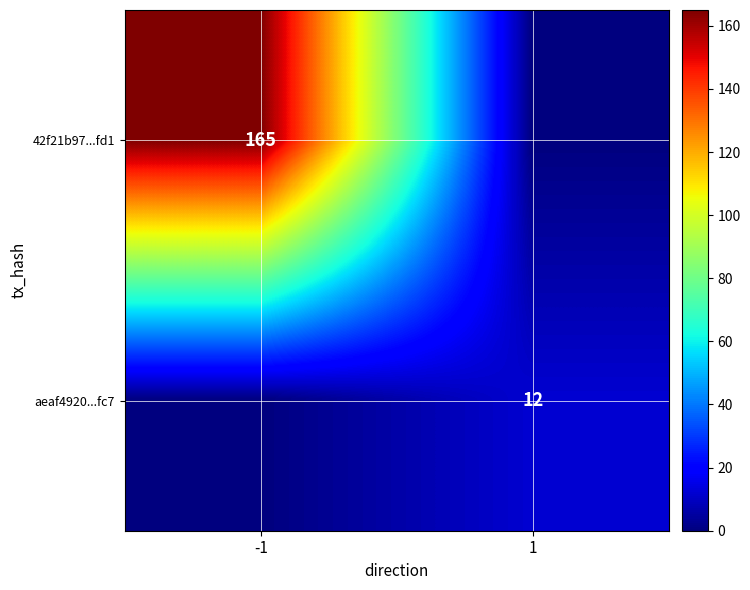

True or false: aeaf4920...fc7 has a value of 7 at 1.

False